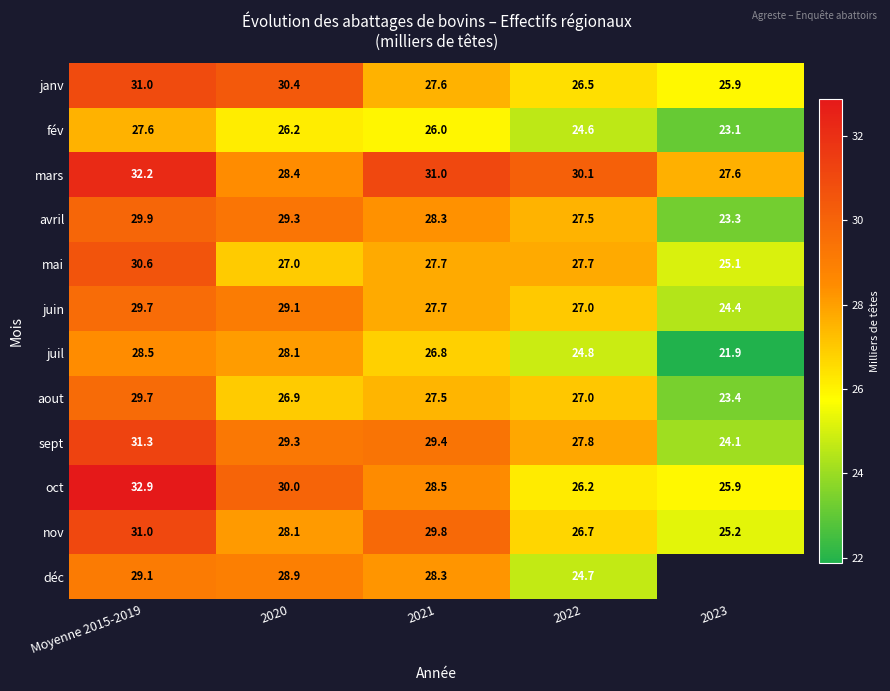

What is the difference between the mars values at 2021 and 2023?

3.4